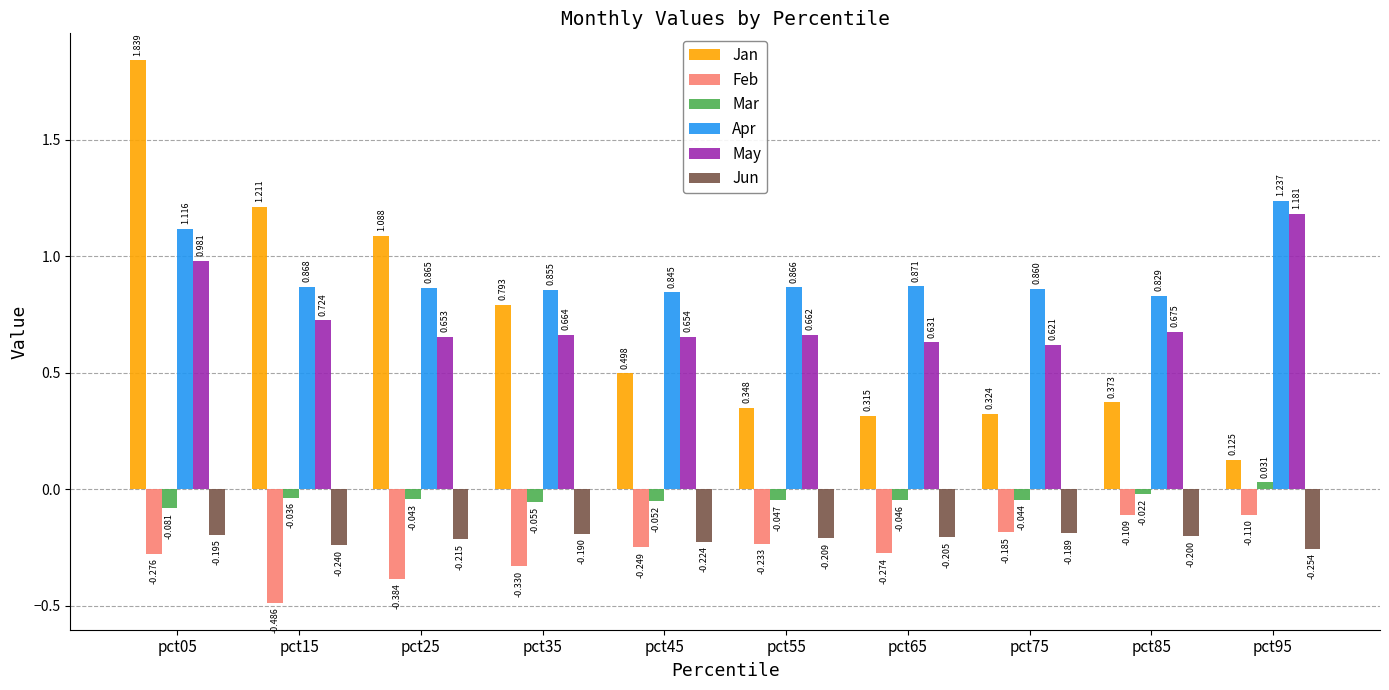

How many bars are there in each group?

6